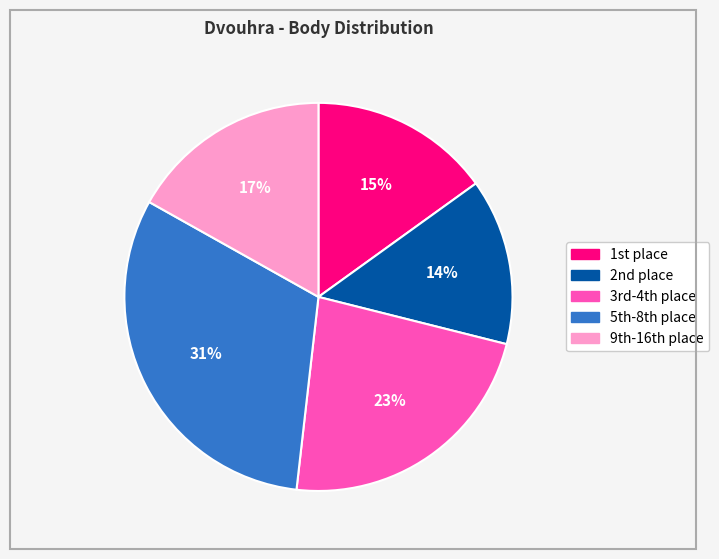

To the nearest percent, what is the average slice percentage?

20%